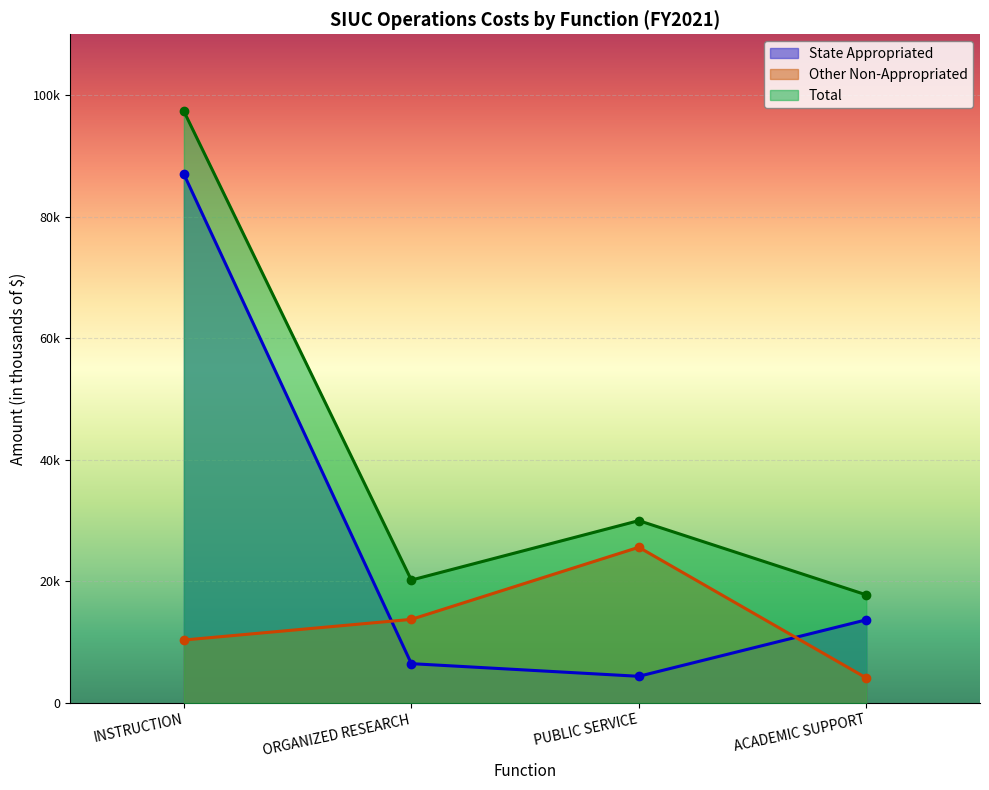

True or false: Total and Other Non-Appropriated cross at least once.

False